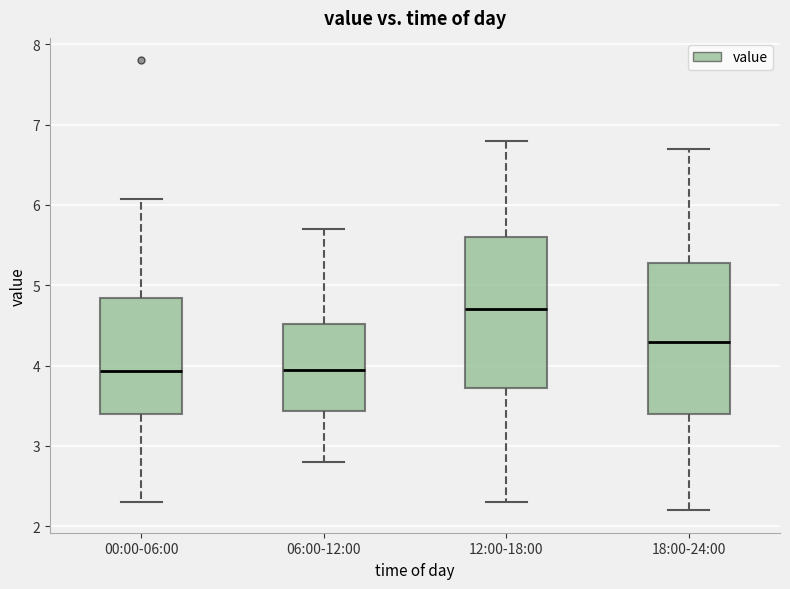

Where does the median line of the box for 18:00-24:00 sit on the y-axis? The values are not printed on the chart, so give them approximately, as read against the axis.

4.3